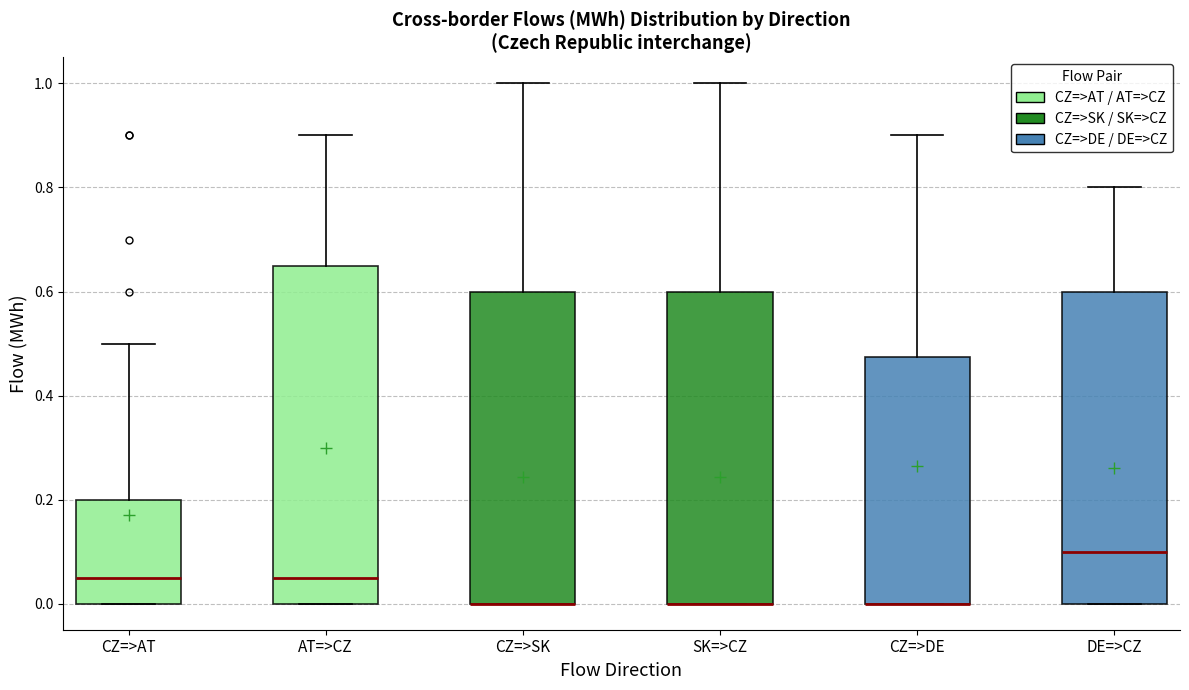

Where is the upper edge of the box for AT=>CZ on the y-axis? The values are not printed on the chart, so give them approximately, as read against the axis.

0.66